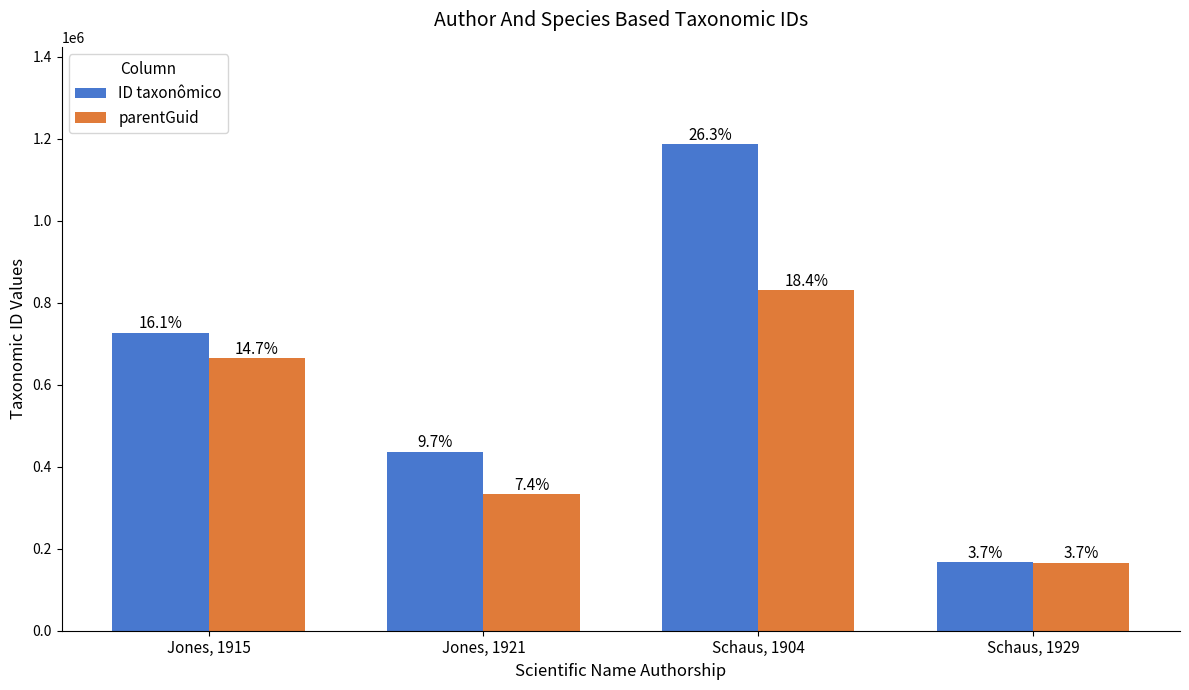

At how many categories does at least one series exceed 736169?

1